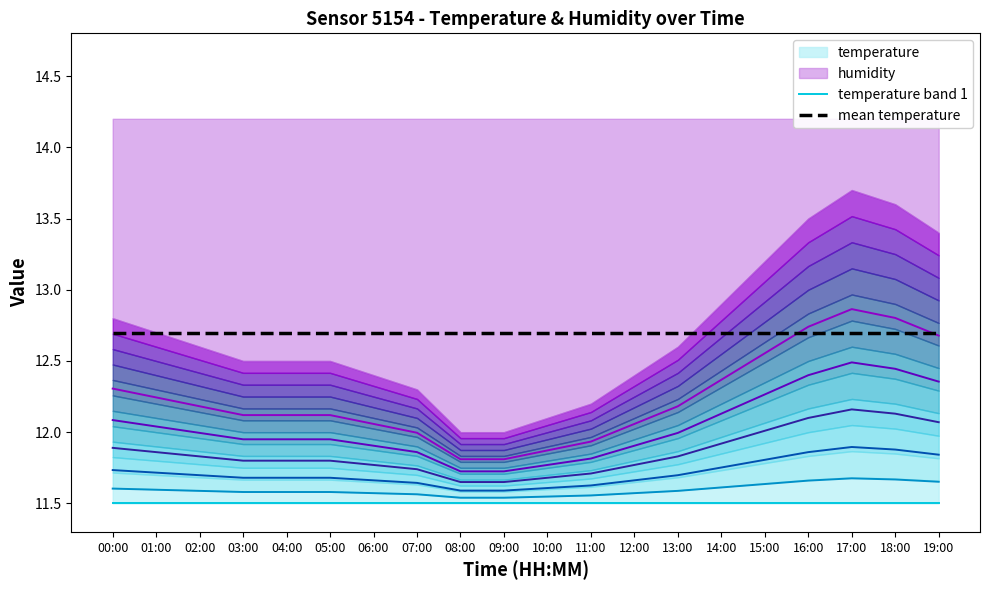

At how many categories does at least one series exceed 12?

20